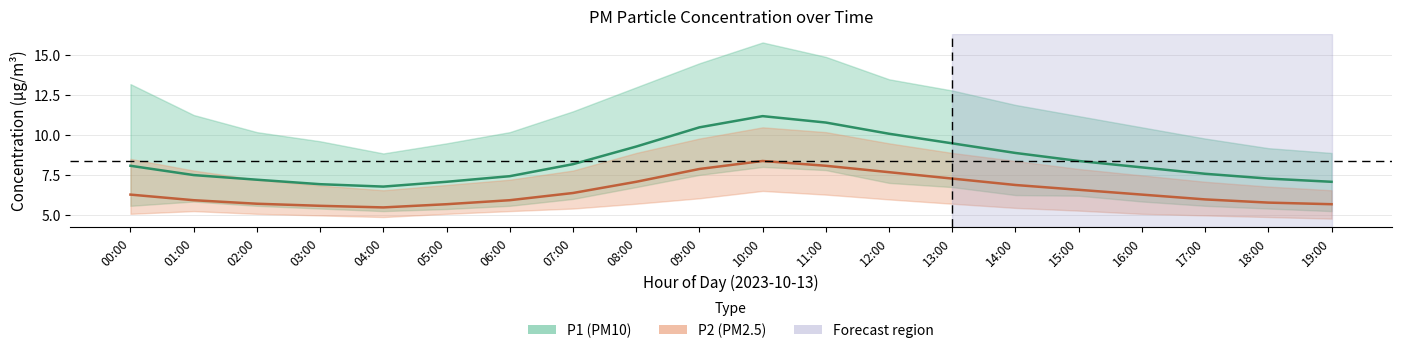

The P2_lower series shows 5.3 at 06:00. True or false?

True